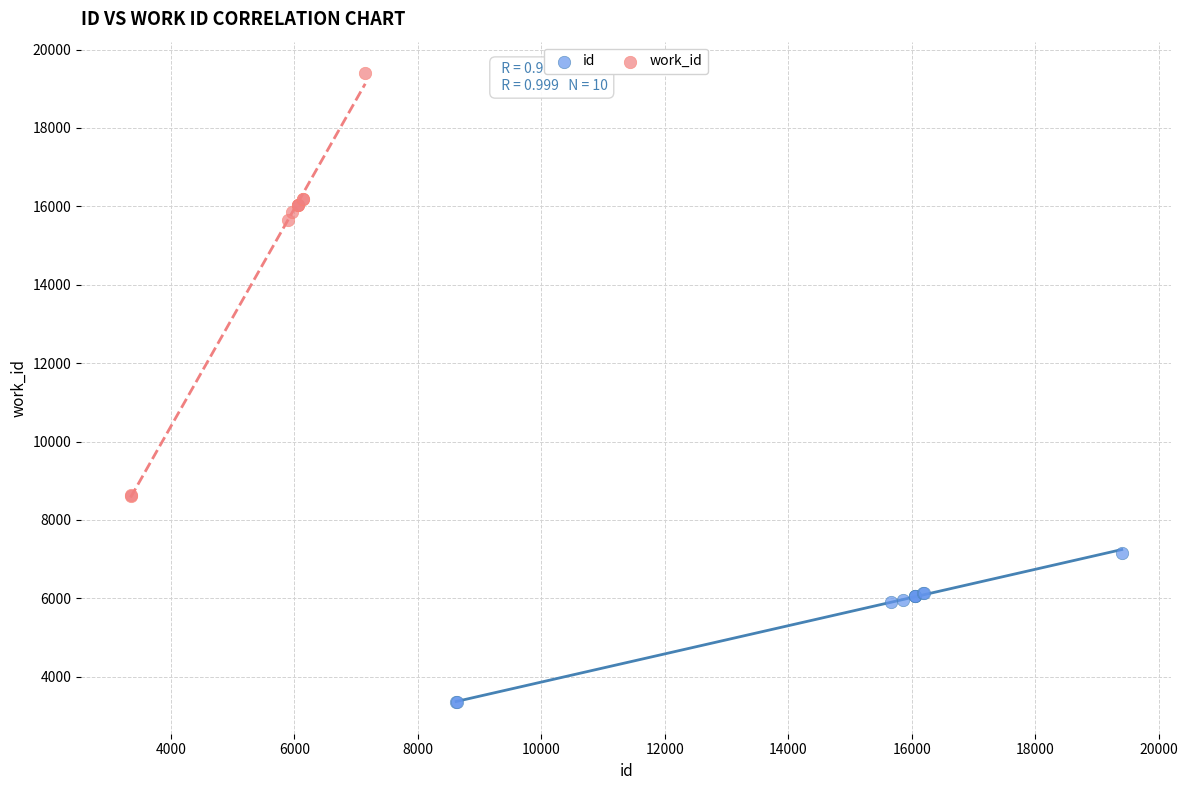

Which series reaches the minimum Y coordinate?

id